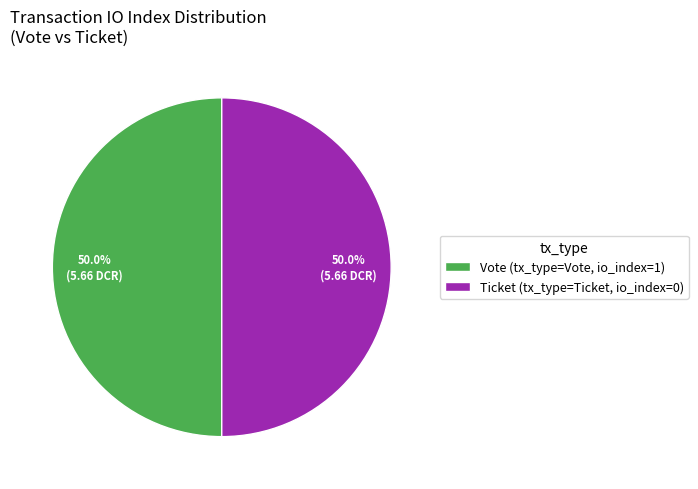

Approximately how many times larger is the value at Vote (tx_type=Vote, io_index=1) compared to Ticket (tx_type=Ticket, io_index=0)?

1.0